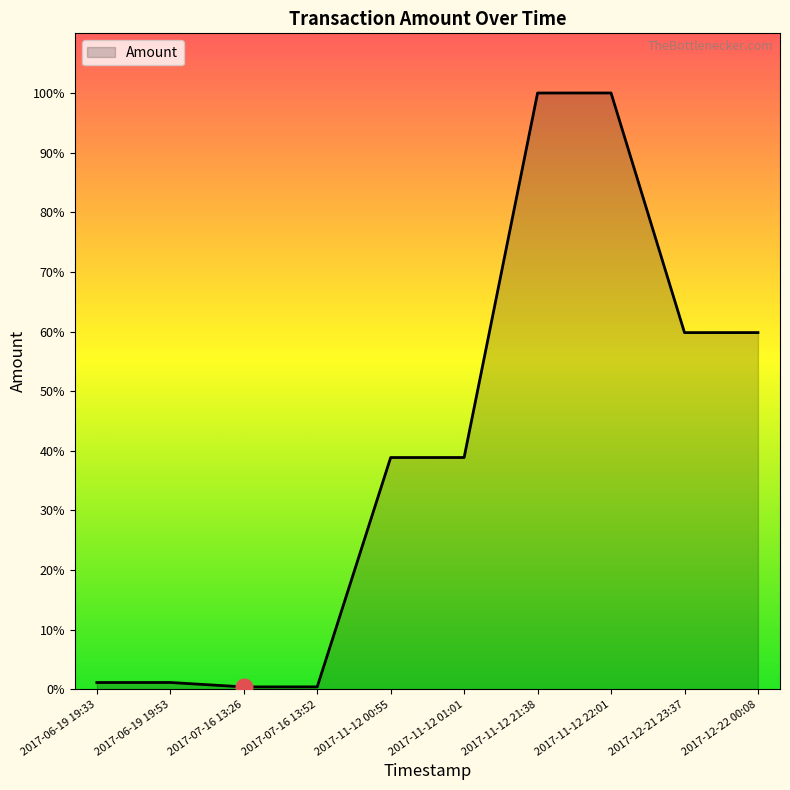

Is this an area chart (filled region under the line)?

Yes